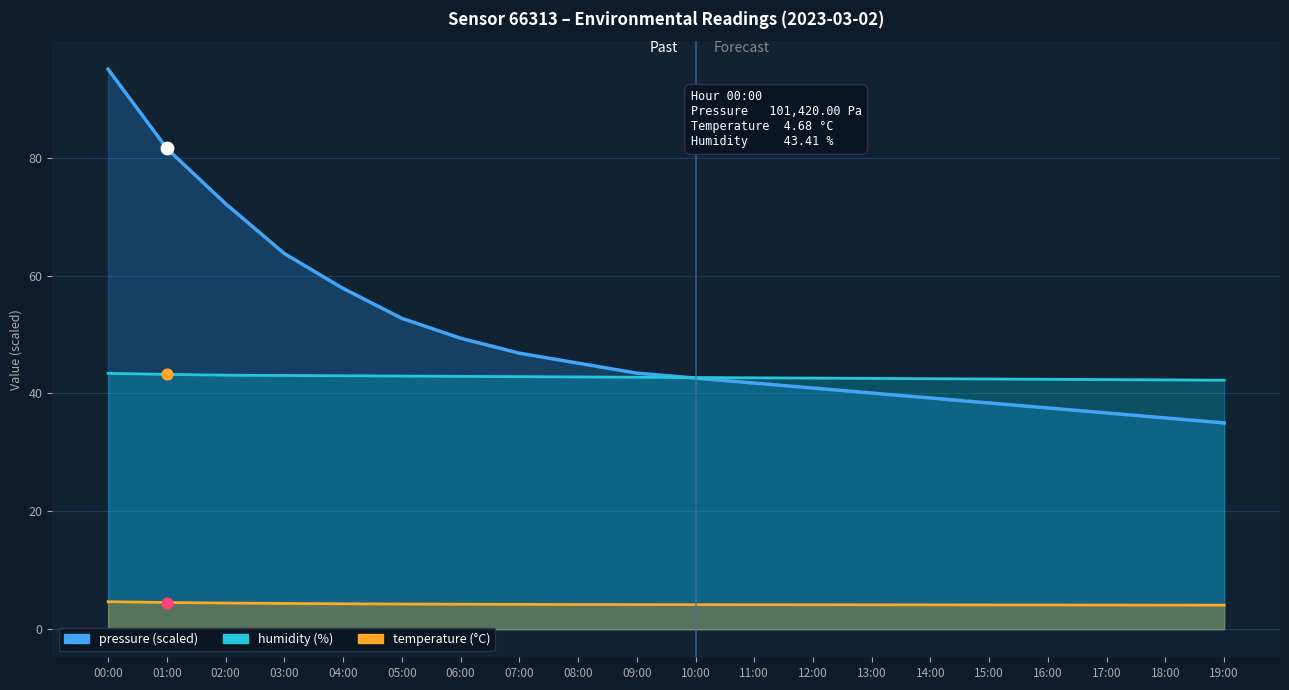

Is the value of pressure at 19:00 greater than the value of humidity at 19:00?

No